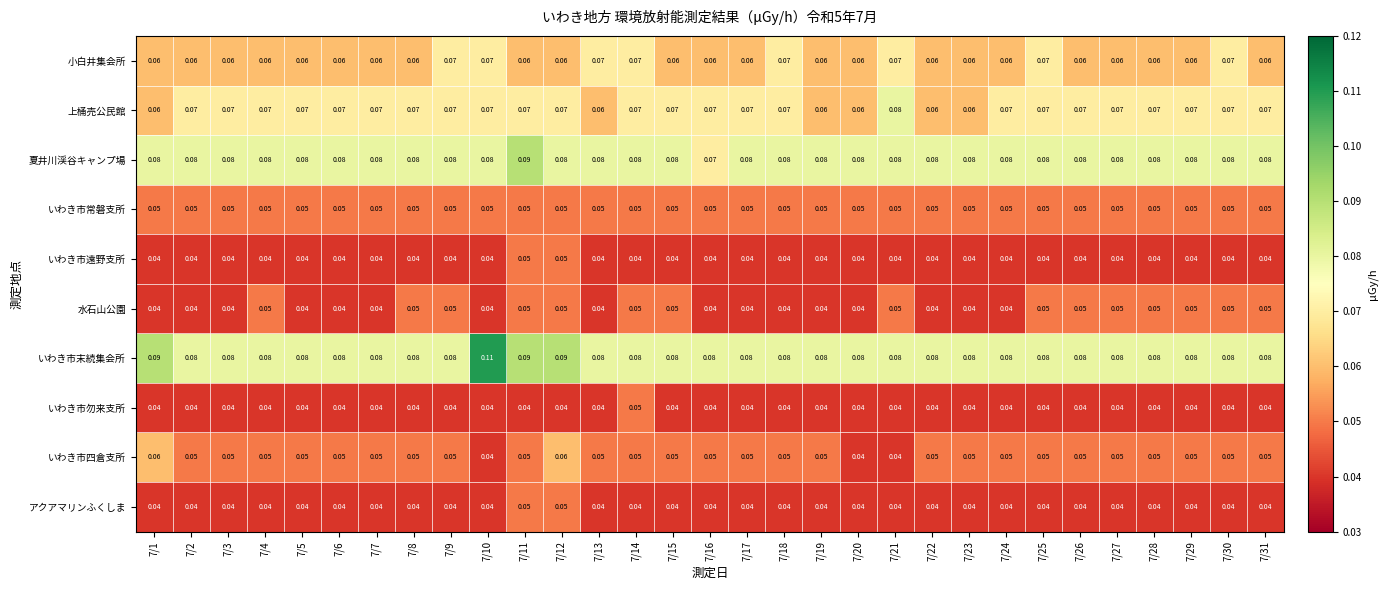

Which series changed the most between 7/10 and 7/15?

いわき市末続集会所